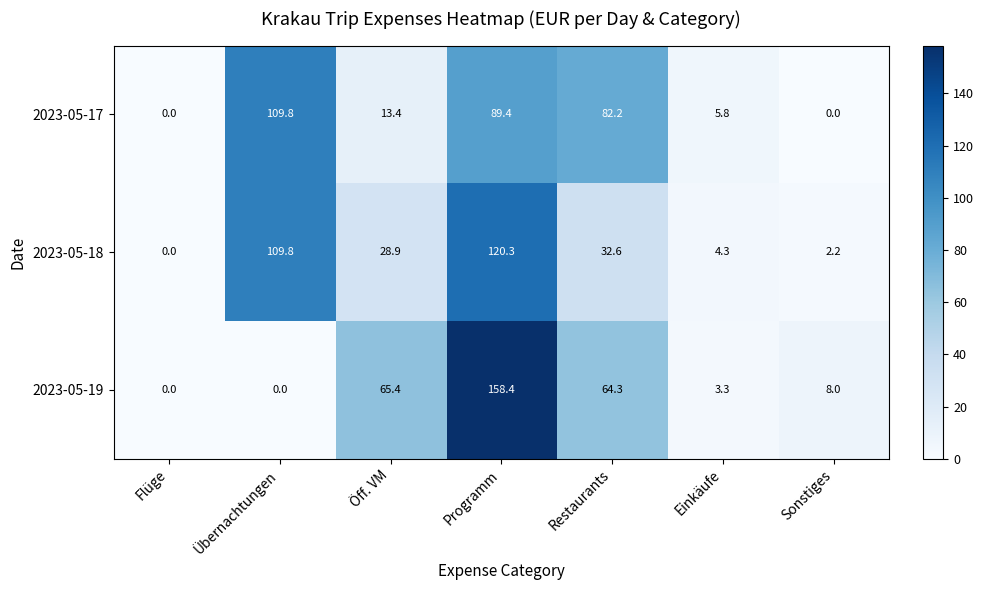

What is the difference between the highest and lowest values at Einkäufe?

2.5